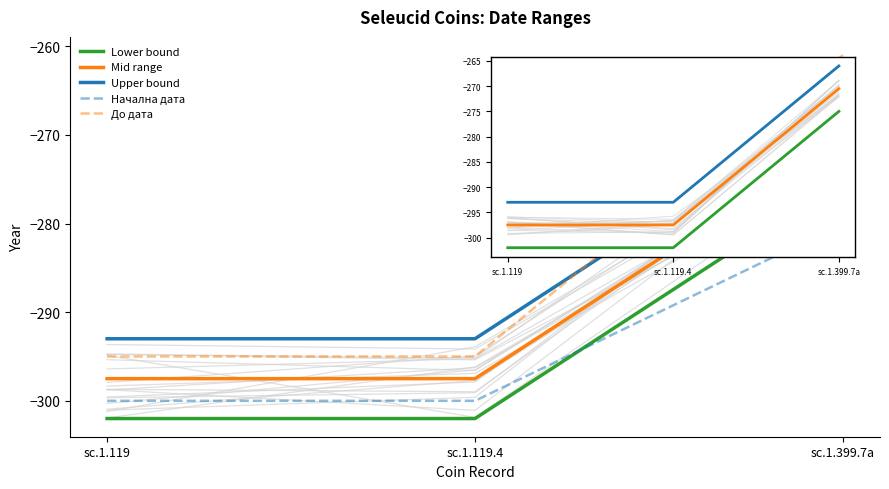

The value of Mid range at sc.1.399.7a is -486.5. True or false?

False